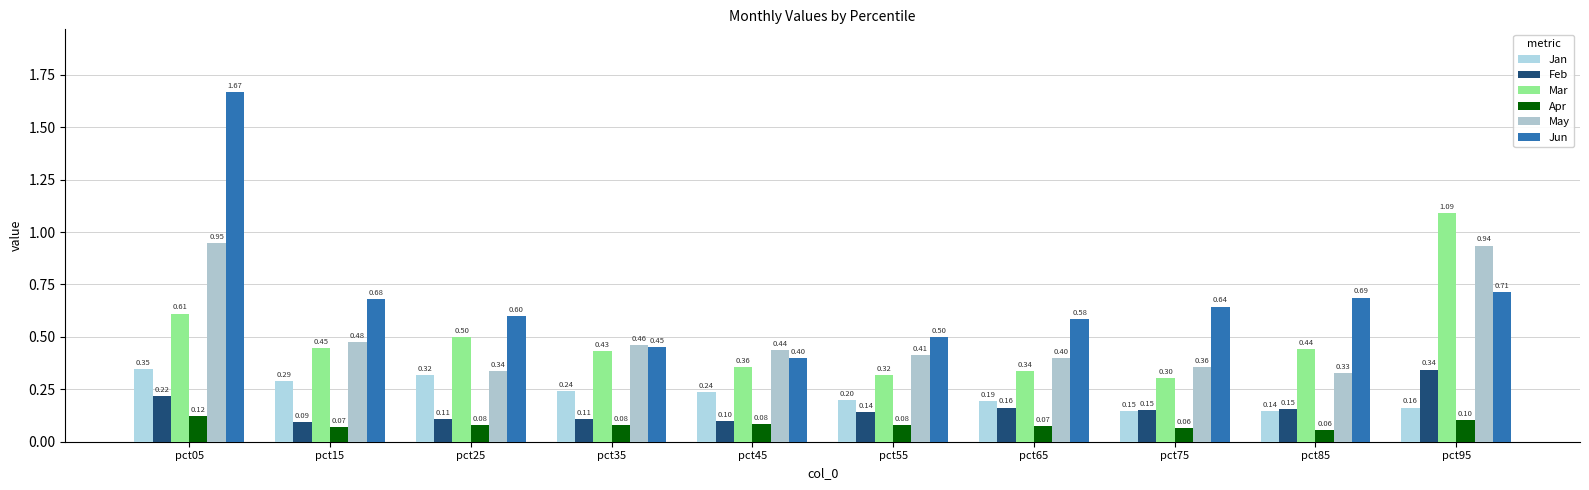

What is the value of the Feb bar at the 2nd from the left?

0.1